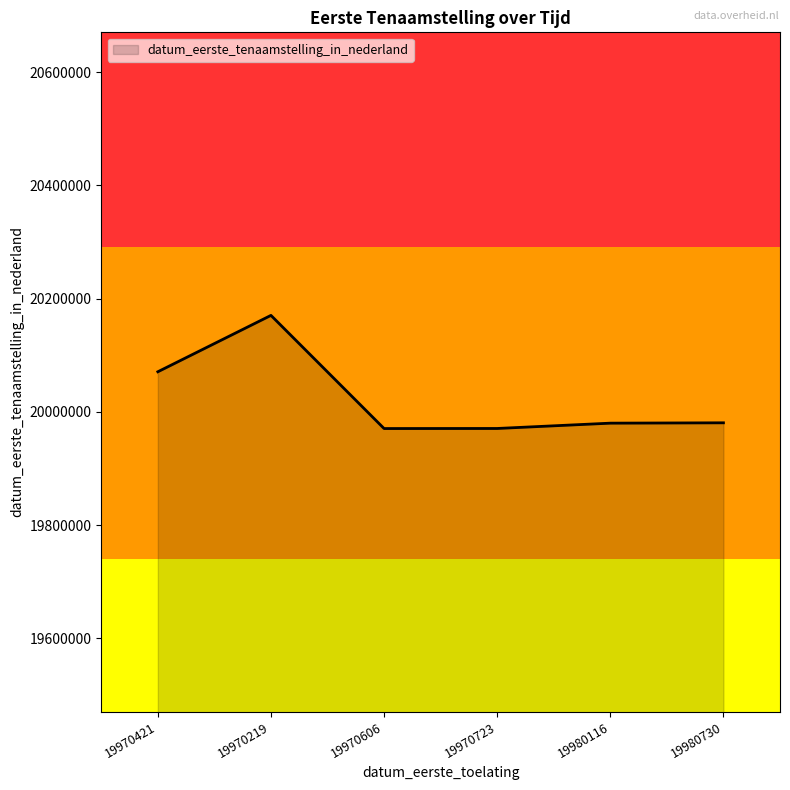

What position from the right is 19970606?

4